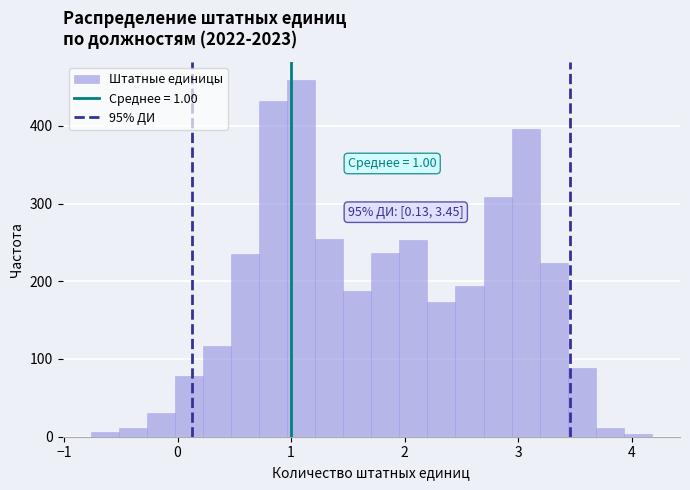

Around what value on the x-axis is the tallest bar? Give the approximate position of its centre, as read against the axis.

1.1